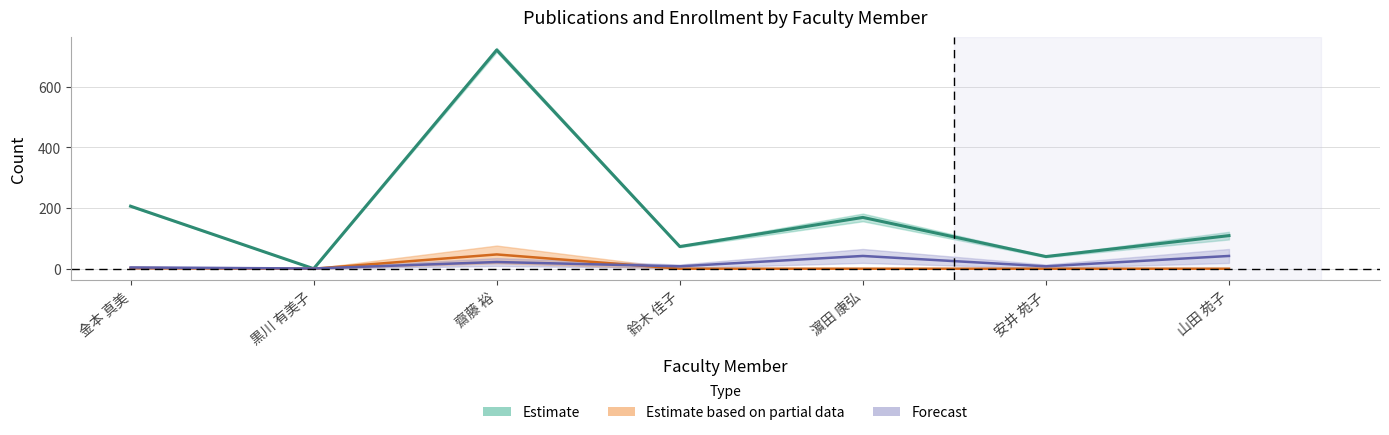

How many interior local peaks does the 著作合計(欧文) series have?

1